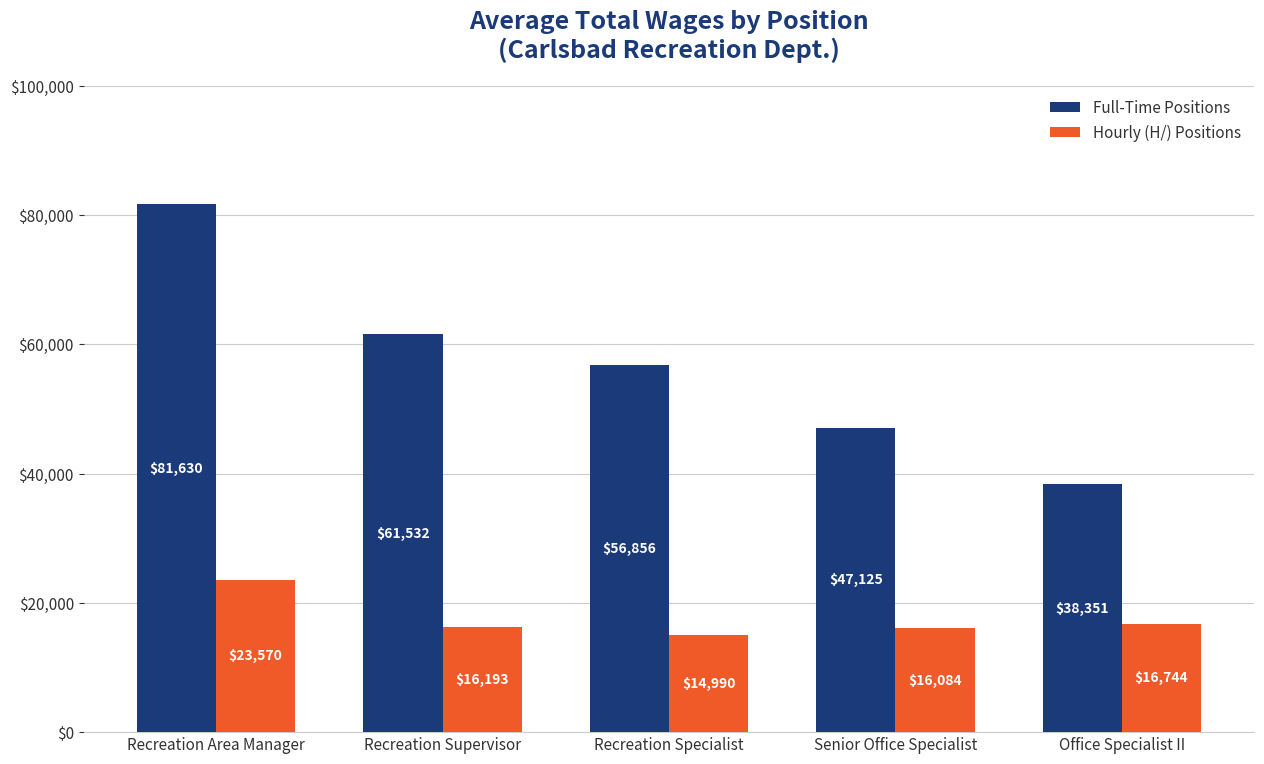

How many bars are there in total?

10